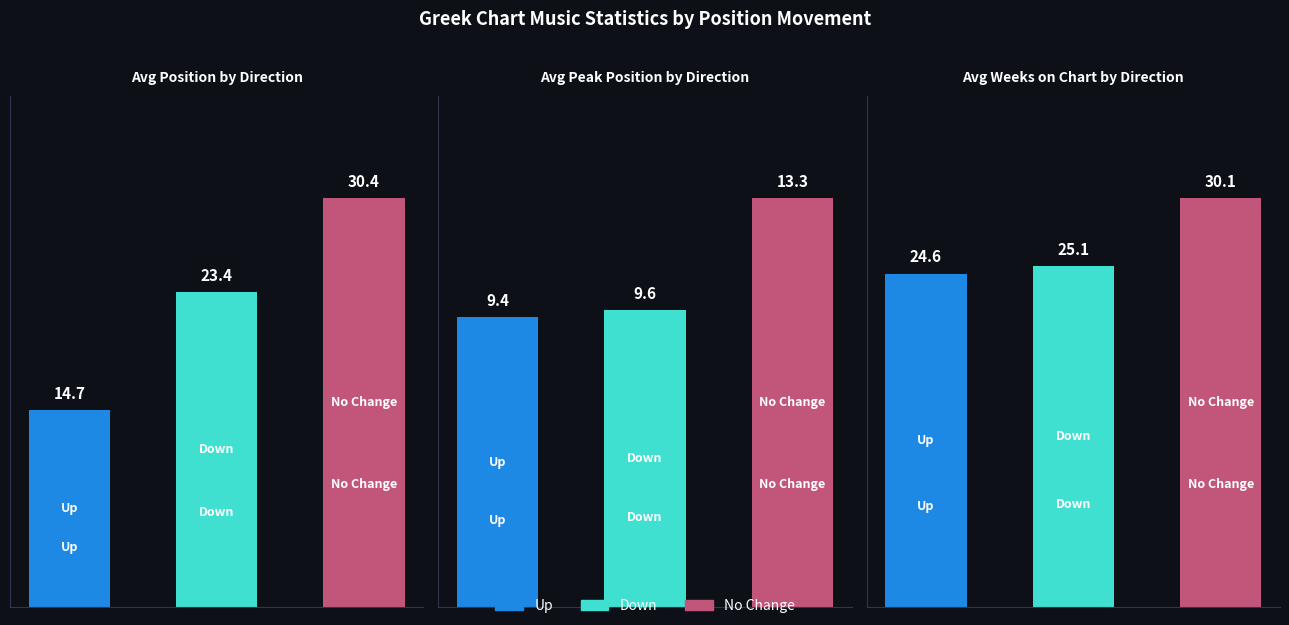

At how many categories does at least one series exceed 28?

1